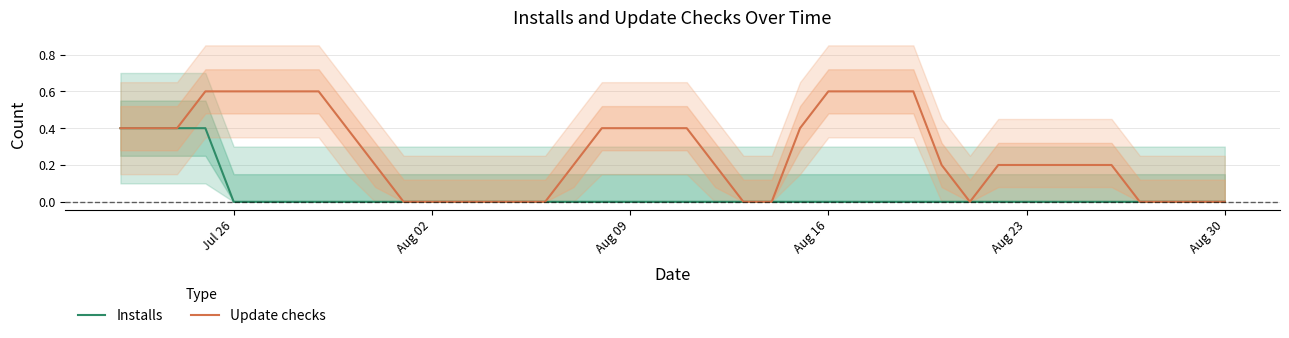

At which label does Update checks reach its peak?

Aug 16